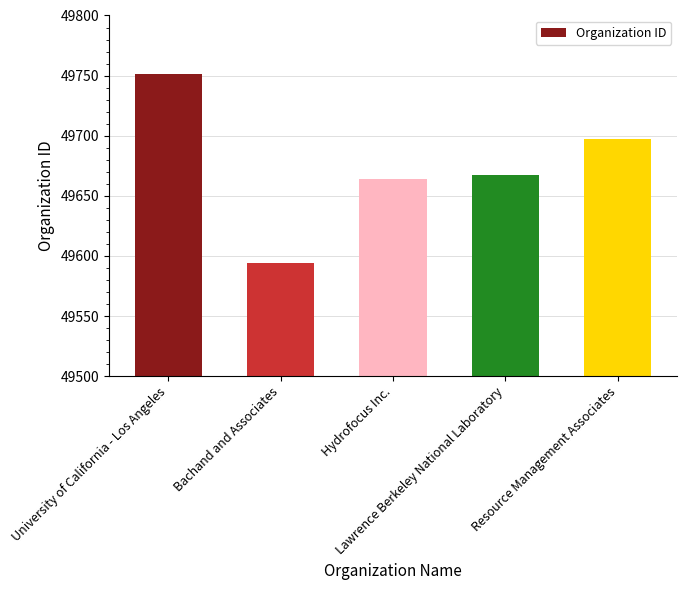

What position from the right is Bachand and Associates?

4